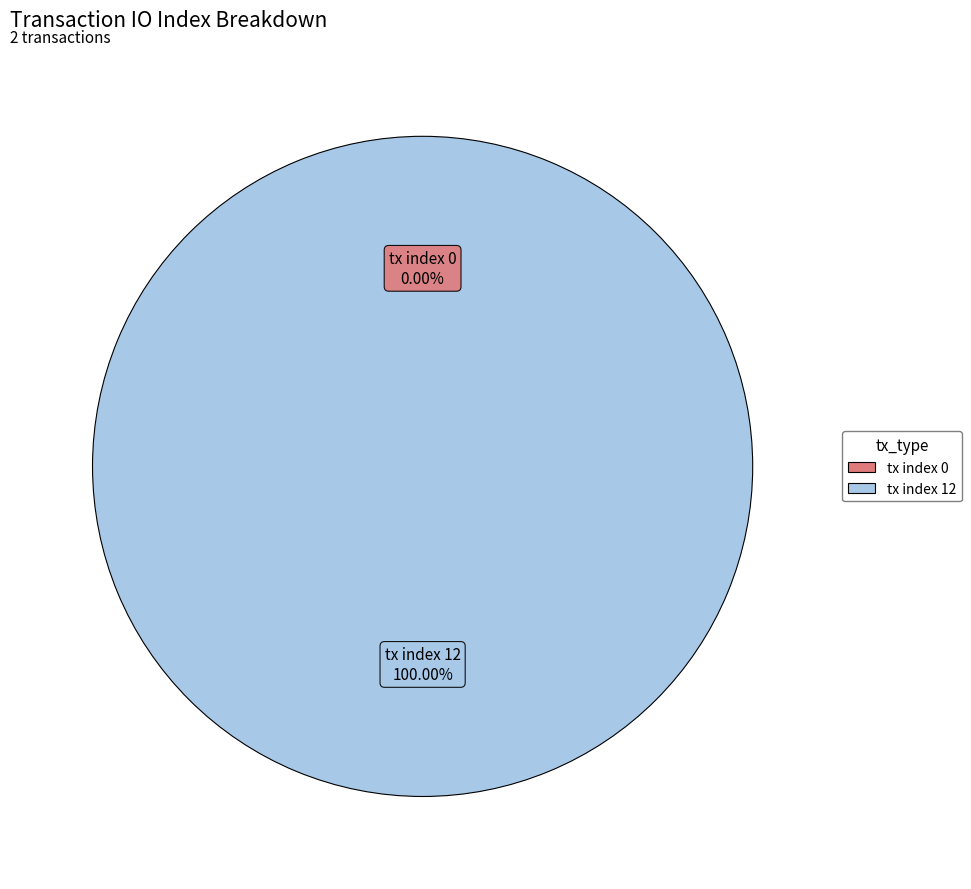

To the nearest percent, what is the difference between the tx index 12 and tx index 0 slice percentages?

100%